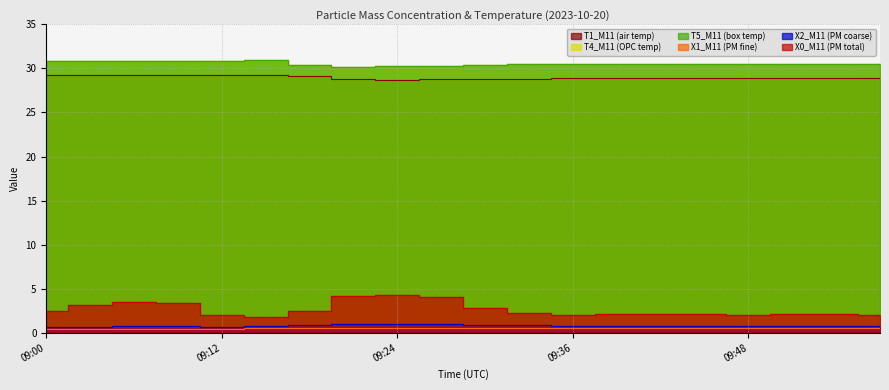

Count the number of data series in this chart.

6